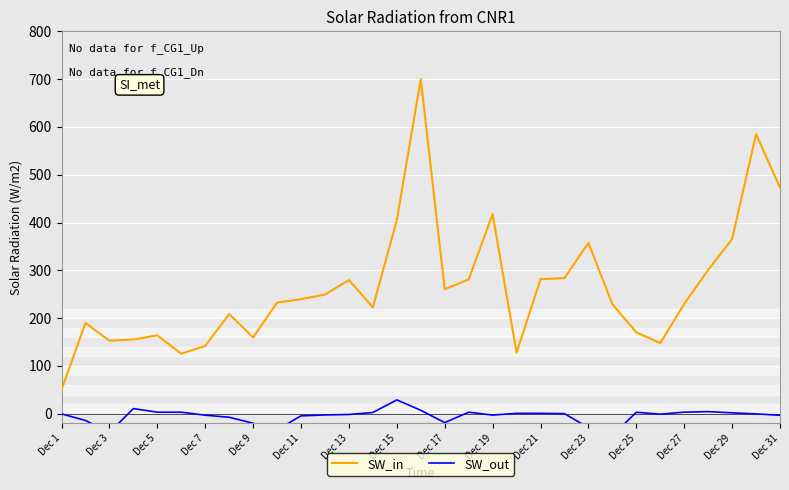

True or false: SW_out and SW_in cross at least once.

False